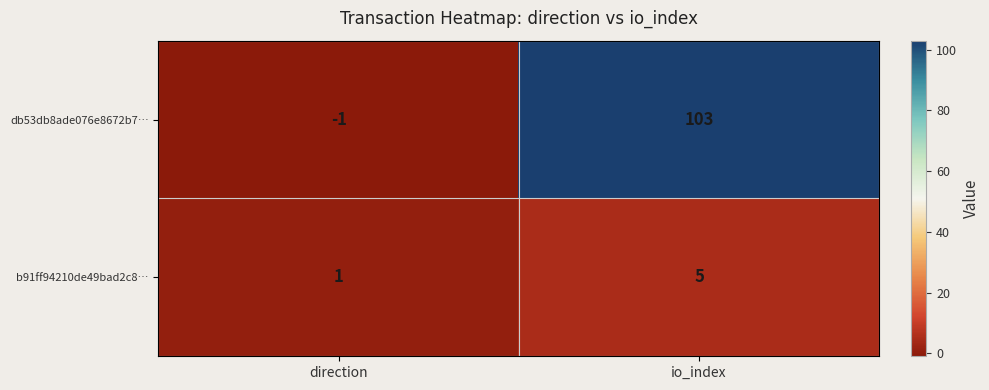

List the series in order of their peak value, highest first.

db53db8ade076e8672b7…, b91ff94210de49bad2c8…